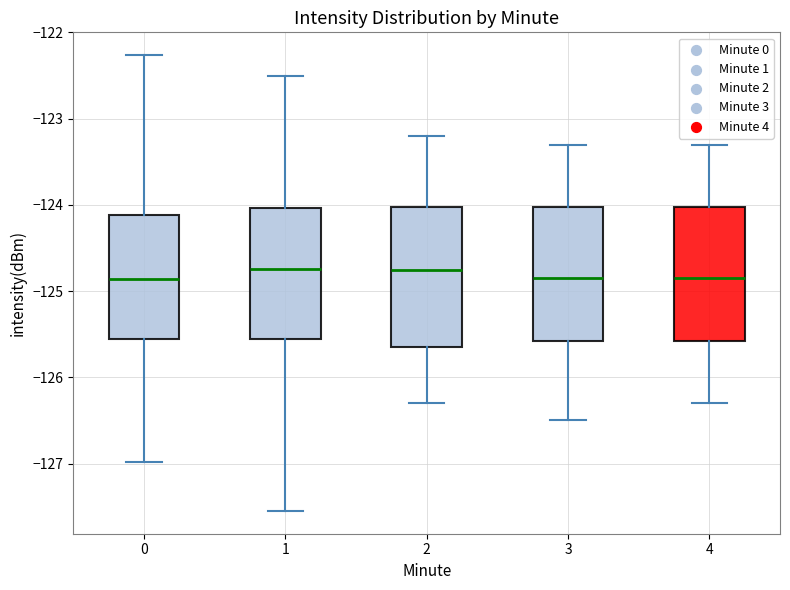

Reading left to right, read every box against the y-axis: the position of its median line, the range the box covers, and the ends of its whiskers. The values are not printed on the chart, so give them approximately, as read against the axis.

0: median -124.9, box -125.6 to -124.1, whiskers -127.0 to -122.3
1: median -124.7, box -125.5 to -124.0, whiskers -127.5 to -122.5
2: median -124.7, box -125.6 to -124.0, whiskers -126.3 to -123.2
3: median -124.8, box -125.6 to -124.0, whiskers -126.5 to -123.3
4: median -124.8, box -125.6 to -124.0, whiskers -126.3 to -123.3